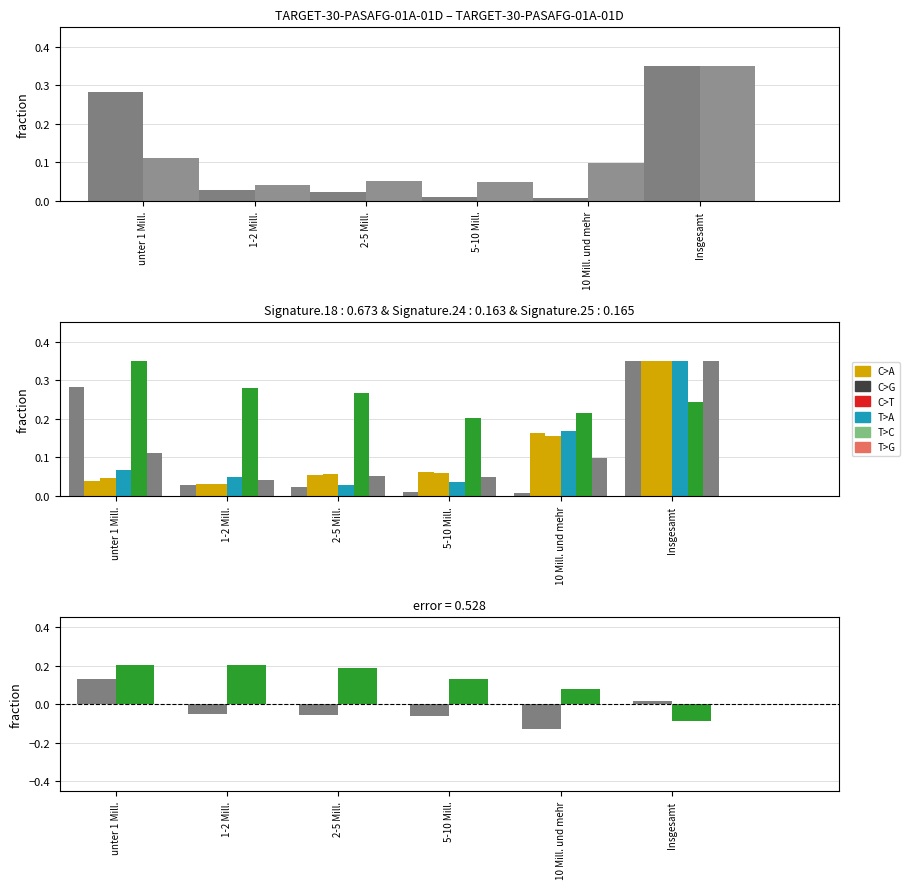

What position from the right is 1-2 Mill.?

5